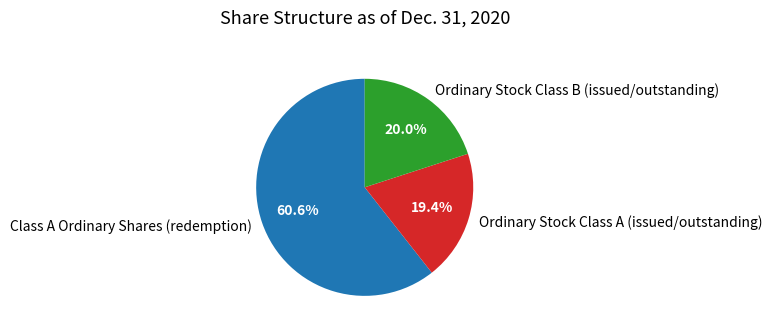

True or false: Ordinary Stock Class A (issued/outstanding) accounts for 19% of the total.

True